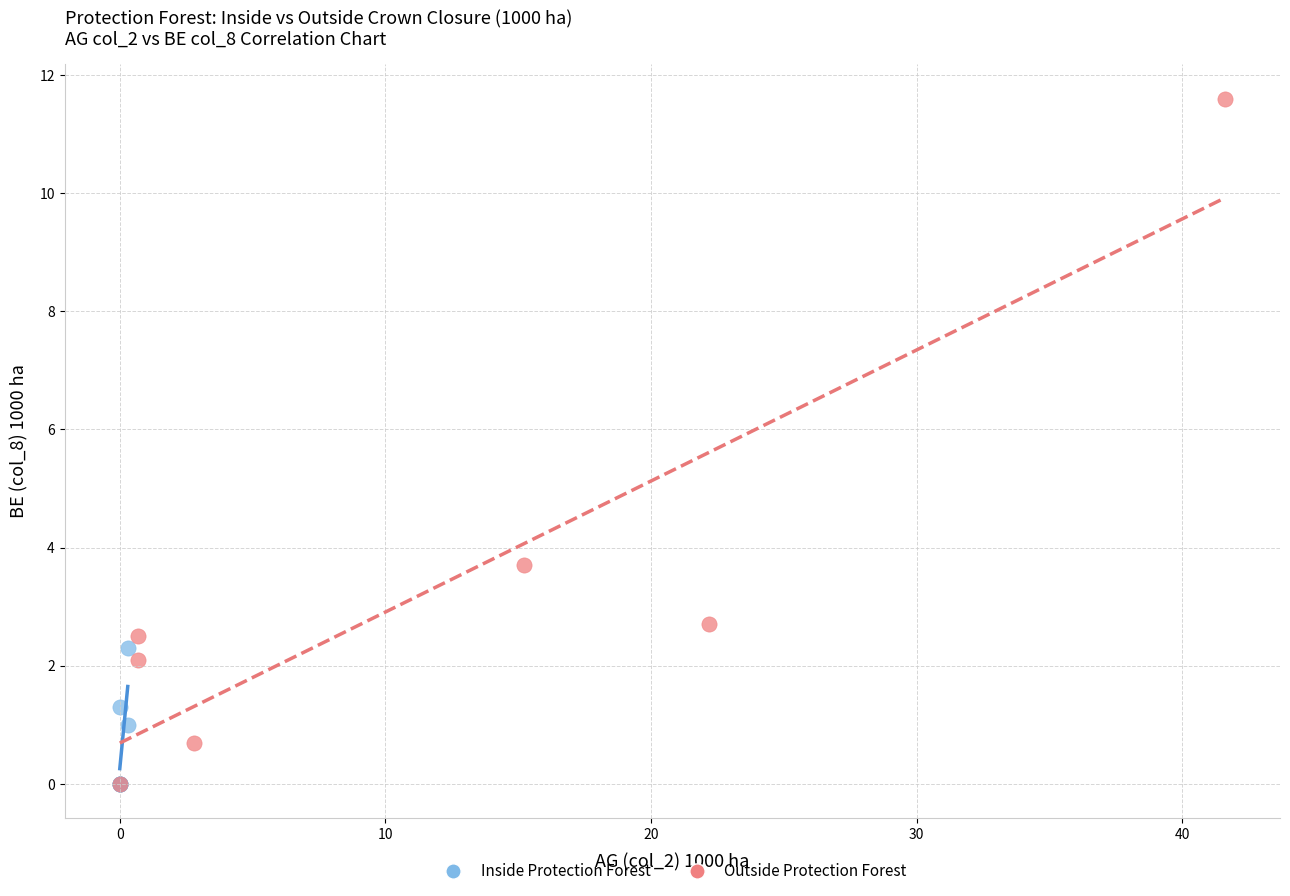

Which series has the largest Y range (max minus min)?

Outside Protection Forest